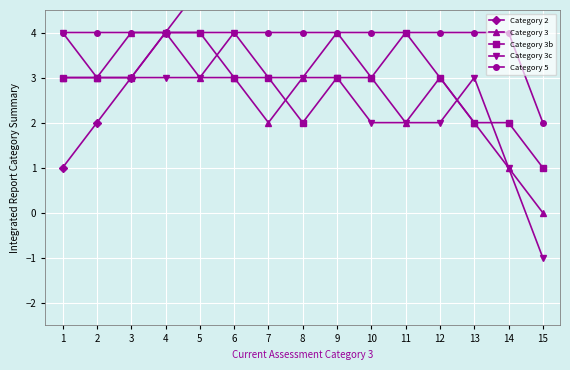

What are all the series names shown in the legend?

Category 2, Category 3, Category 3b, Category 3c, Category 5